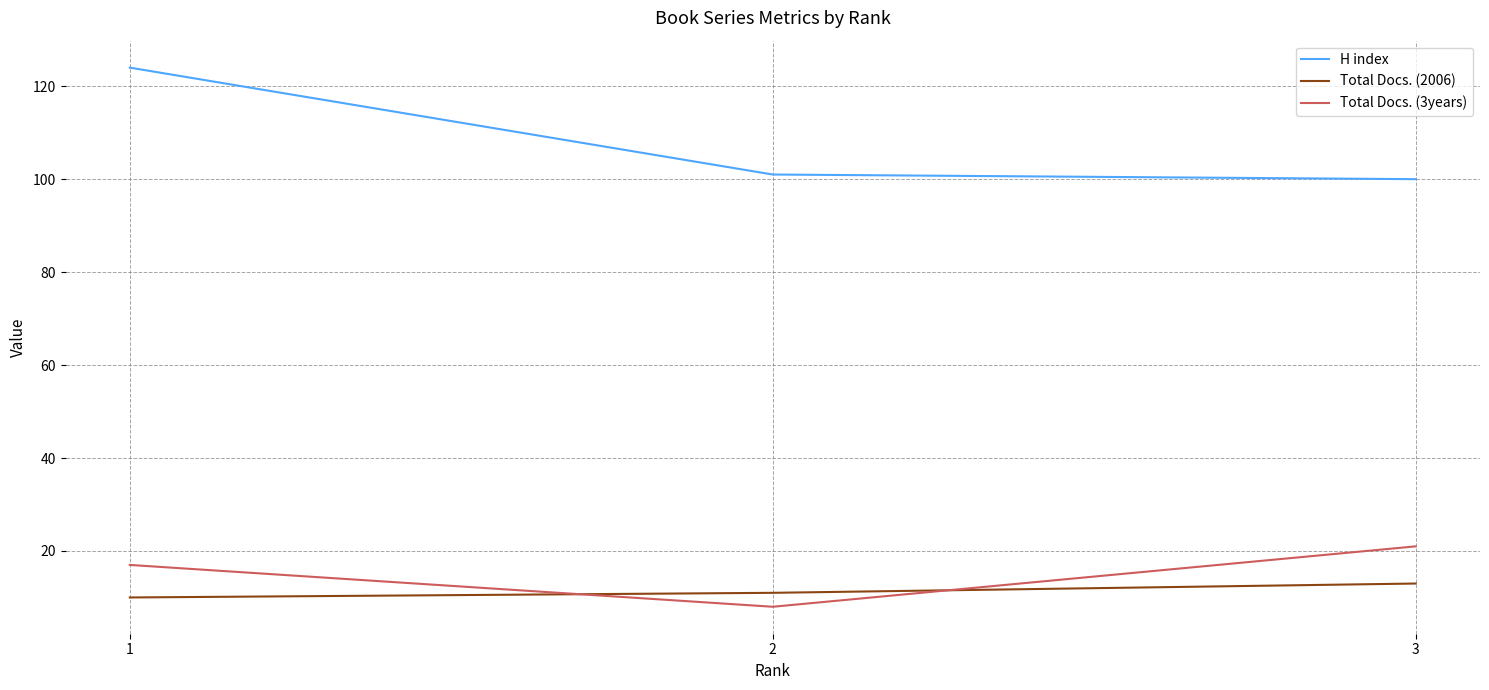

How many categories are shown in the chart?

3